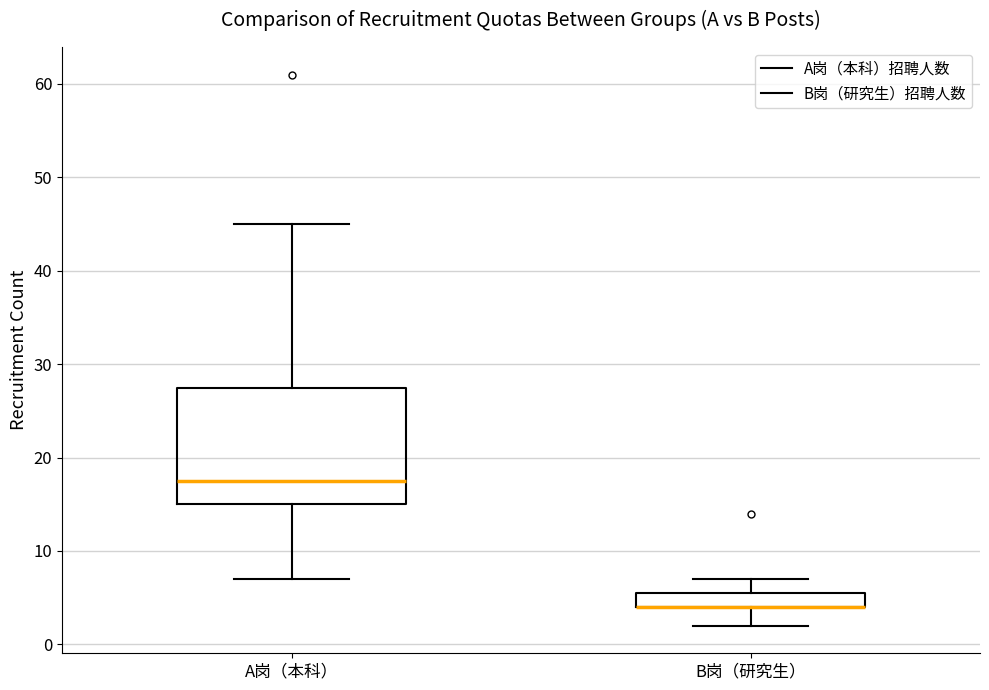

Where is the upper edge of the box for A岗（本科） on the y-axis? The values are not printed on the chart, so give them approximately, as read against the axis.

28